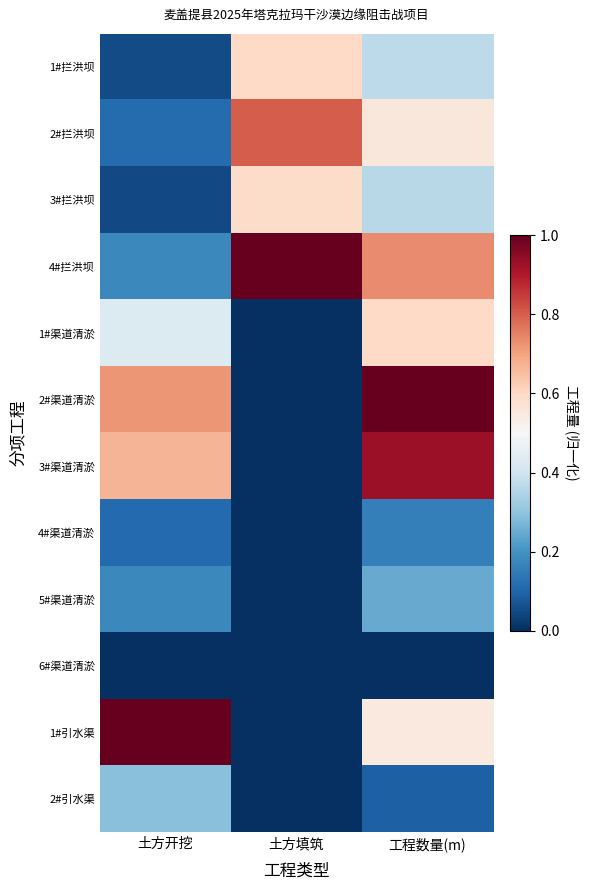

Reading right to left, list all the values displayed in this chart.

1#拦洪坝: 工程数量(m)=0.4	土方填筑=0.6	土方开挖=0.1
2#拦洪坝: 工程数量(m)=0.6	土方填筑=0.8	土方开挖=0.1
3#拦洪坝: 工程数量(m)=0.4	土方填筑=0.6	土方开挖=0.1
4#拦洪坝: 工程数量(m)=0.7	土方填筑=1.0	土方开挖=0.2
1#渠道清淤: 工程数量(m)=0.6	土方填筑=0.0	土方开挖=0.4
2#渠道清淤: 工程数量(m)=1.0	土方填筑=0.0	土方开挖=0.7
3#渠道清淤: 工程数量(m)=0.9	土方填筑=0.0	土方开挖=0.7
4#渠道清淤: 工程数量(m)=0.2	土方填筑=0.0	土方开挖=0.1
5#渠道清淤: 工程数量(m)=0.2	土方填筑=0.0	土方开挖=0.2
6#渠道清淤: 工程数量(m)=0.0	土方填筑=0.0	土方开挖=0.0
1#引水渠: 工程数量(m)=0.5	土方填筑=0.0	土方开挖=1.0
2#引水渠: 工程数量(m)=0.1	土方填筑=0.0	土方开挖=0.3